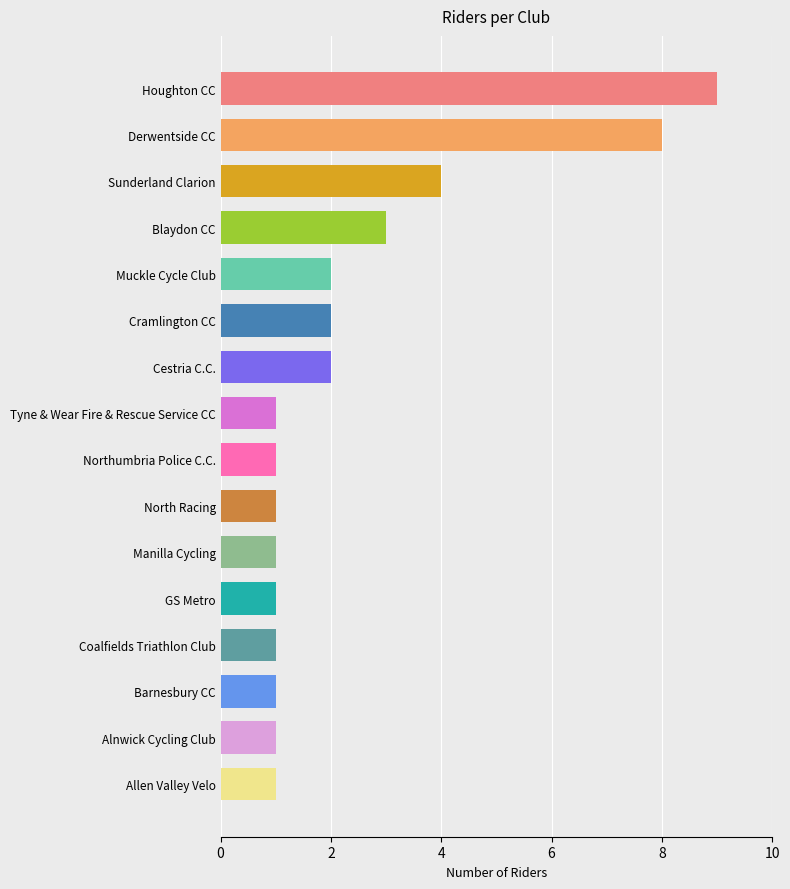

The value at GS Metro is 1. True or false?

True